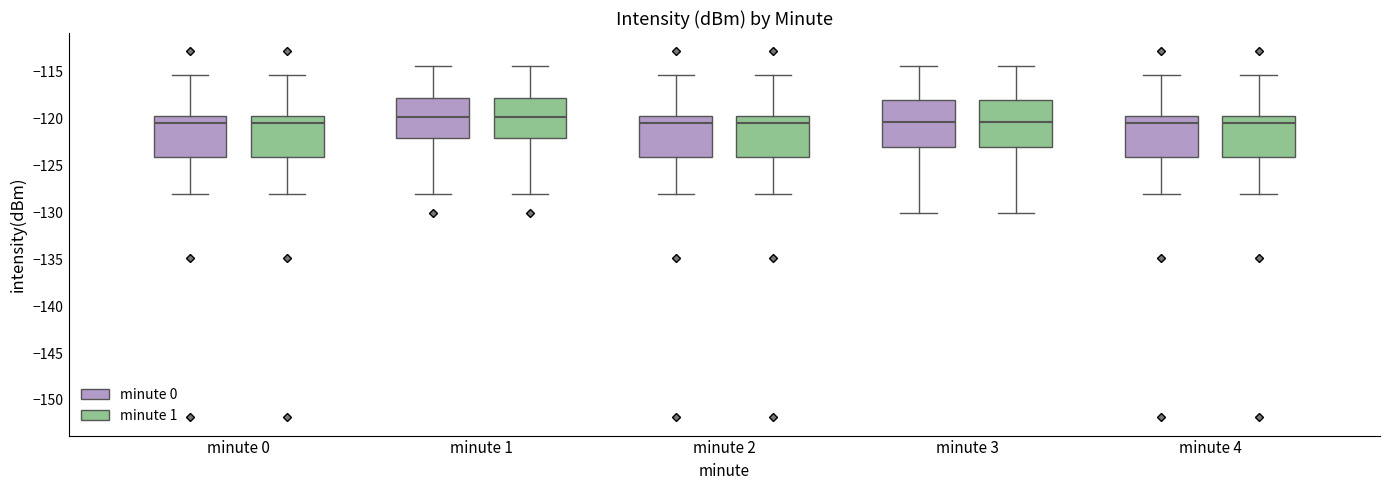

Where does the lower whisker of the box for minute 0 (minute 0) end on the y-axis? The values are not printed on the chart, so give them approximately, as read against the axis.

-128.0